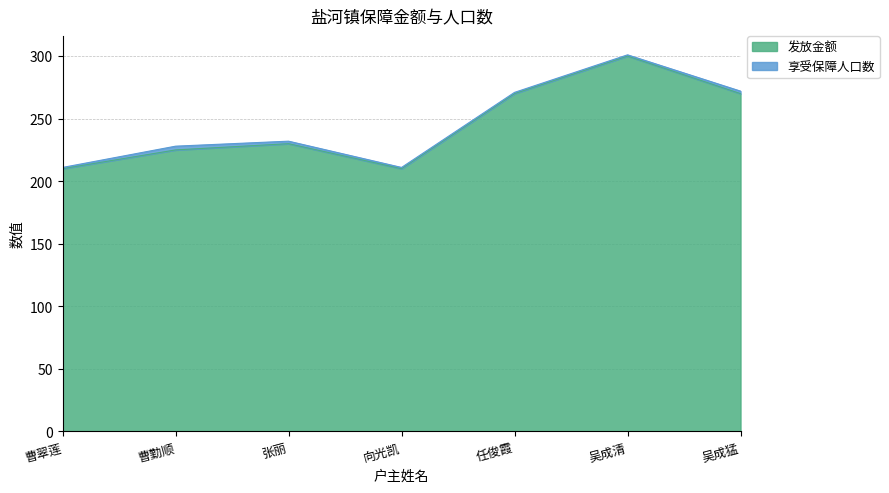

Rank the categories by value from lowest to highest.

曹翠莲, 向光凯, 曹勤顺, 张丽, 任俊霞, 吴成猛, 吴成清